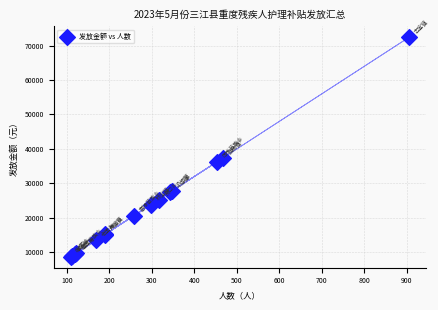

What Y value in the scatter plot is closest to 40560?

37360